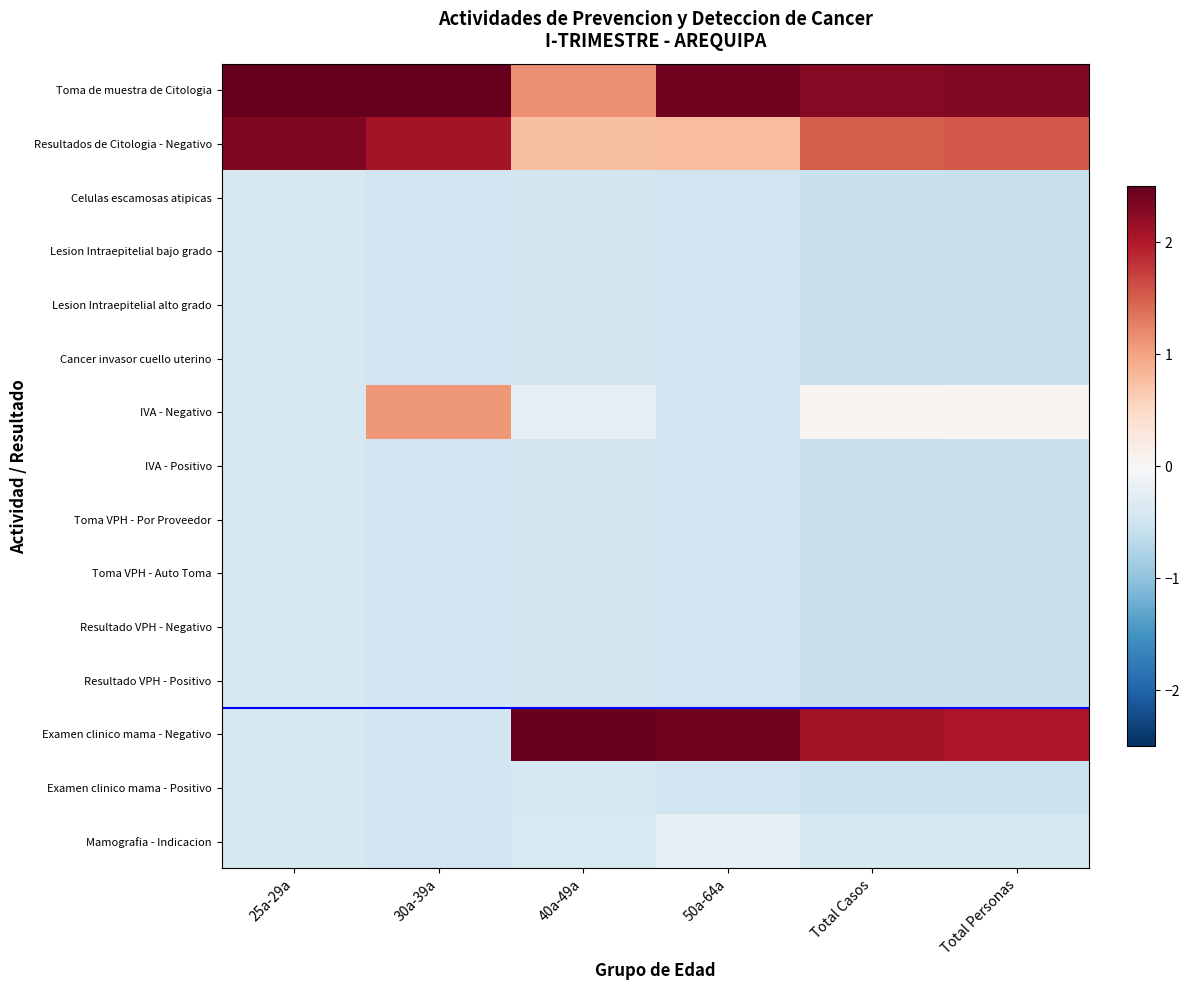

Reading left to right, list all the values displayed in this chart.

Toma de muestra de Citologia: 25a-29a=2.8	30a-39a=2.6	40a-49a=1.1	50a-64a=2.4	Total Casos=2.3	Total Personas=2.3
Resultados de Citologia - Negativo: 25a-29a=2.3	30a-39a=2.1	40a-49a=0.7	50a-64a=0.8	Total Casos=1.5	Total Personas=1.5
Celulas escamosas atipicas: 25a-29a=-0.4	30a-39a=-0.5	40a-49a=-0.5	50a-64a=-0.5	Total Casos=-0.6	Total Personas=-0.6
Lesion Intraepitelial bajo grado: 25a-29a=-0.4	30a-39a=-0.5	40a-49a=-0.5	50a-64a=-0.5	Total Casos=-0.6	Total Personas=-0.6
Lesion Intraepitelial alto grado: 25a-29a=-0.4	30a-39a=-0.5	40a-49a=-0.5	50a-64a=-0.5	Total Casos=-0.6	Total Personas=-0.6
Cancer invasor cuello uterino: 25a-29a=-0.4	30a-39a=-0.5	40a-49a=-0.5	50a-64a=-0.5	Total Casos=-0.6	Total Personas=-0.6
IVA - Negativo: 25a-29a=-0.4	30a-39a=1.1	40a-49a=-0.2	50a-64a=-0.5	Total Casos=0.1	Total Personas=0.1
IVA - Positivo: 25a-29a=-0.4	30a-39a=-0.5	40a-49a=-0.5	50a-64a=-0.5	Total Casos=-0.6	Total Personas=-0.6
Toma VPH - Por Proveedor: 25a-29a=-0.4	30a-39a=-0.5	40a-49a=-0.5	50a-64a=-0.5	Total Casos=-0.6	Total Personas=-0.6
Toma VPH - Auto Toma: 25a-29a=-0.4	30a-39a=-0.5	40a-49a=-0.5	50a-64a=-0.5	Total Casos=-0.6	Total Personas=-0.6
Resultado VPH - Negativo: 25a-29a=-0.4	30a-39a=-0.5	40a-49a=-0.5	50a-64a=-0.5	Total Casos=-0.6	Total Personas=-0.6
Resultado VPH - Positivo: 25a-29a=-0.4	30a-39a=-0.5	40a-49a=-0.5	50a-64a=-0.5	Total Casos=-0.6	Total Personas=-0.6
Examen clinico mama - Negativo: 25a-29a=-0.4	30a-39a=-0.5	40a-49a=3.3	50a-64a=2.4	Total Casos=2.1	Total Personas=2.0
Examen clinico mama - Positivo: 25a-29a=-0.4	30a-39a=-0.5	40a-49a=-0.4	50a-64a=-0.5	Total Casos=-0.5	Total Personas=-0.5
Mamografia - Indicacion: 25a-29a=-0.4	30a-39a=-0.5	40a-49a=-0.4	50a-64a=-0.2	Total Casos=-0.4	Total Personas=-0.4